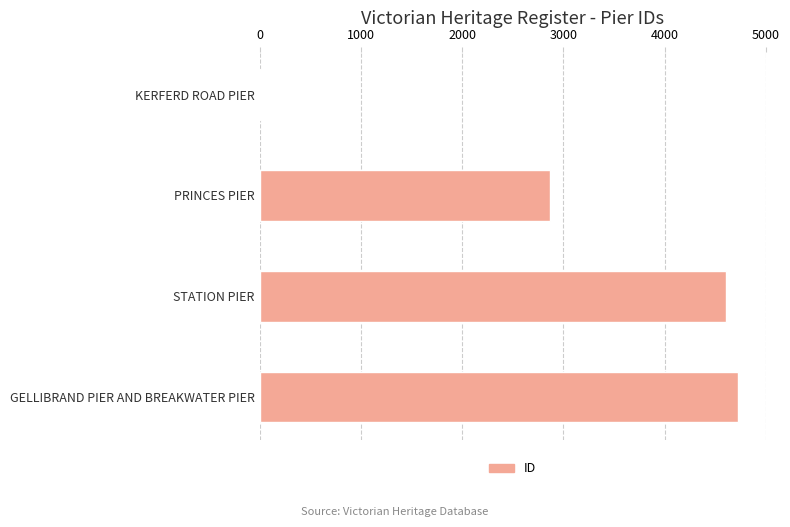

Is it true that the value at GELLIBRAND PIER AND BREAKWATER PIER is 6314?

False